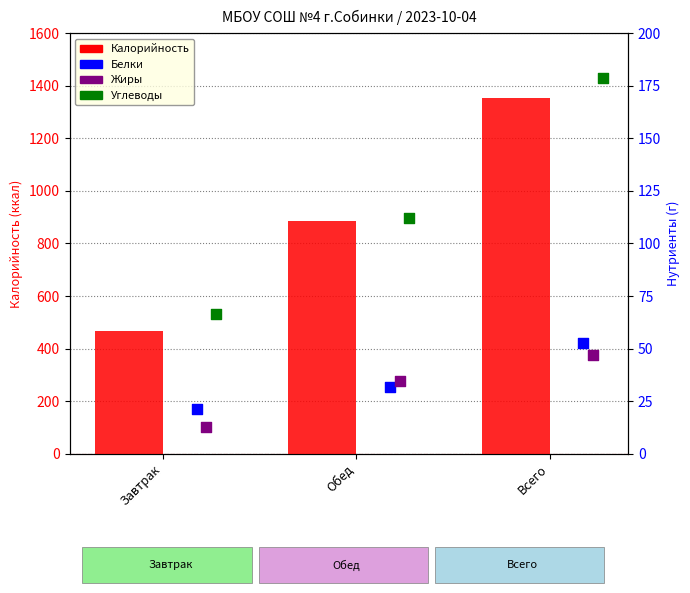

Which series has the largest Y range (max minus min)?

Калорийность